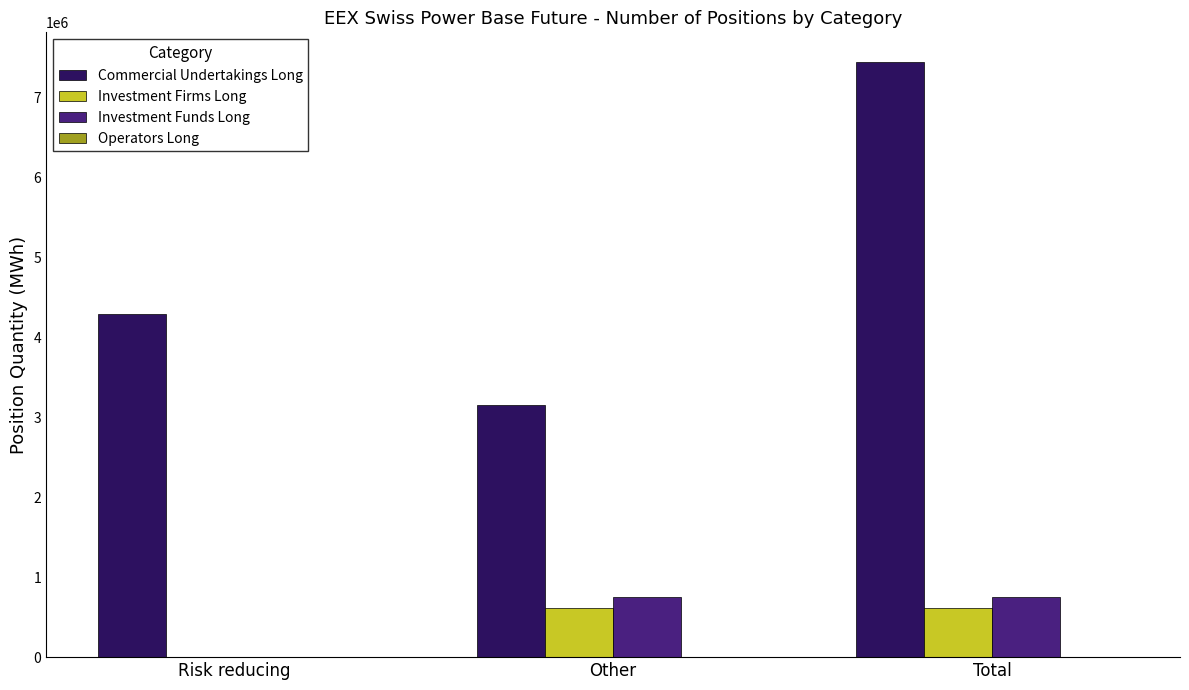

Read the Commercial Undertakings Long value at Other.

3152490.8